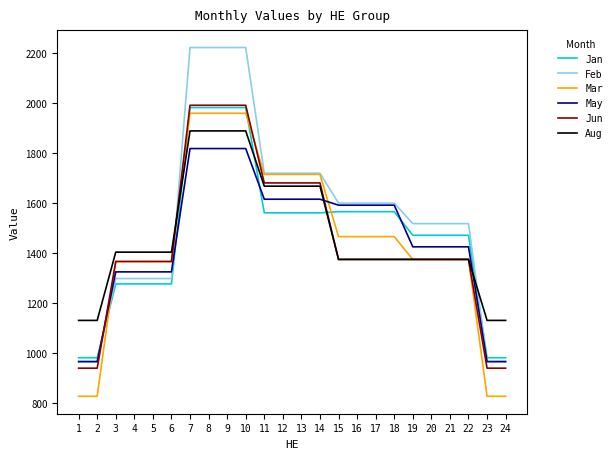

The value of Mar at 15 is 2518.0. True or false?

False